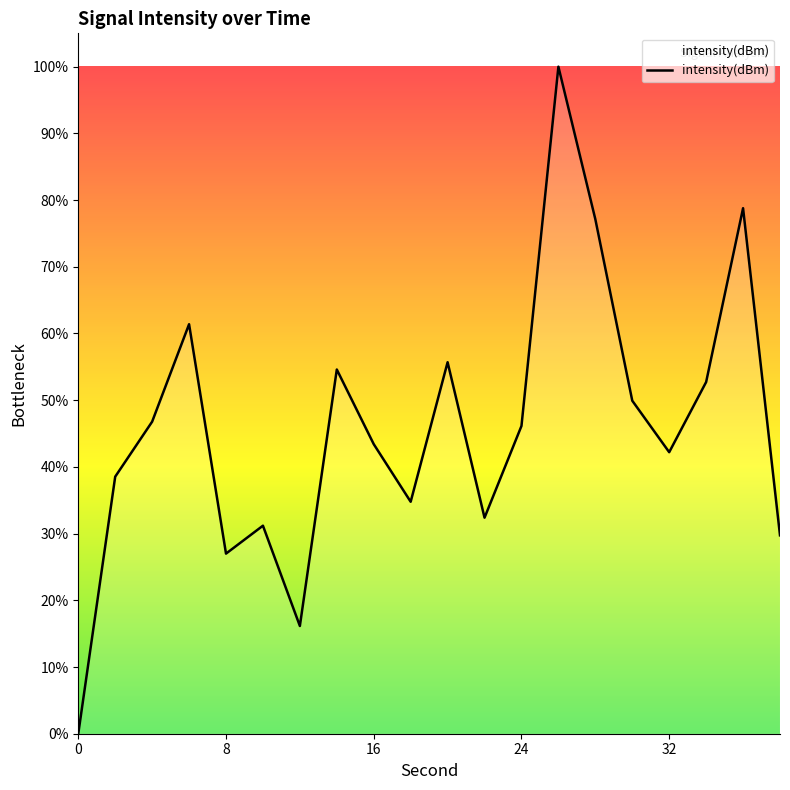

What is the difference between the maximum and minimum values?

100.0